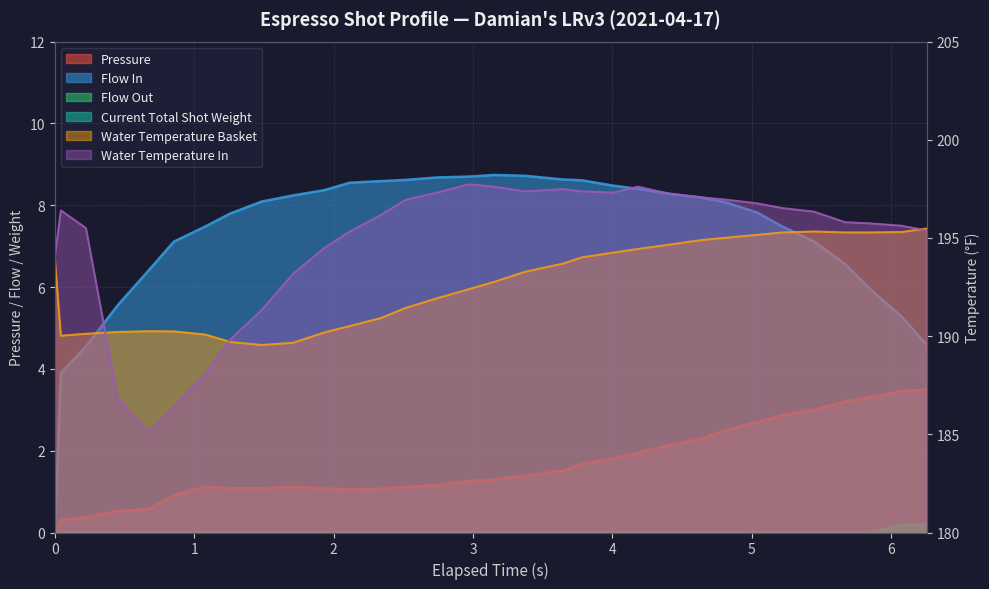

What is the difference between the maximum and minimum values in the water_temperature_in series?

12.6